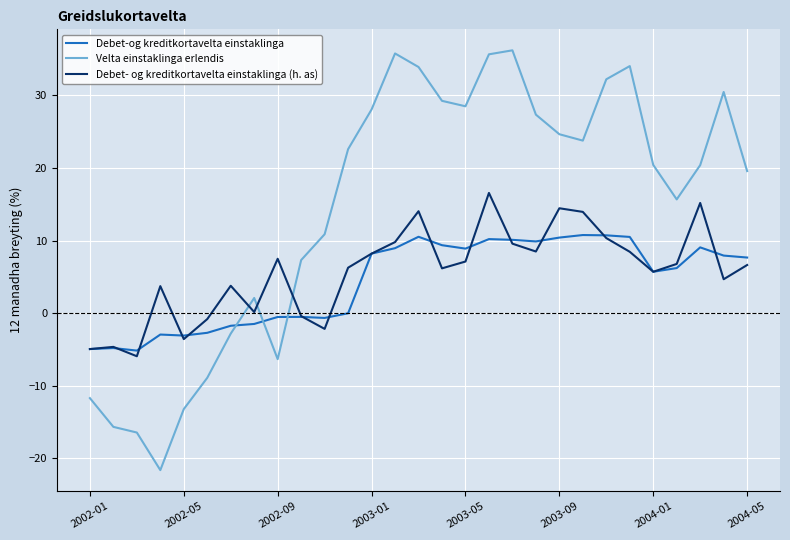

What is the greatest value displayed?

36.2